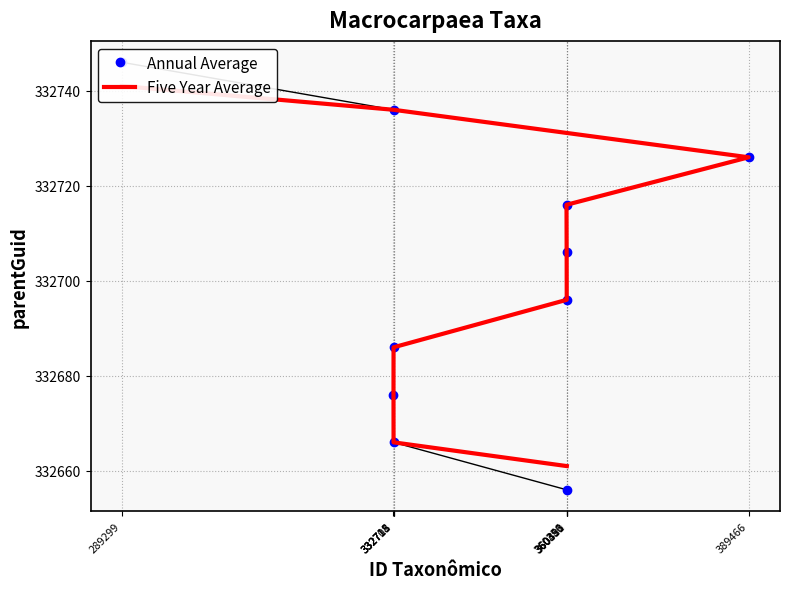

How many data points in Annual Average are less than 332706?

5